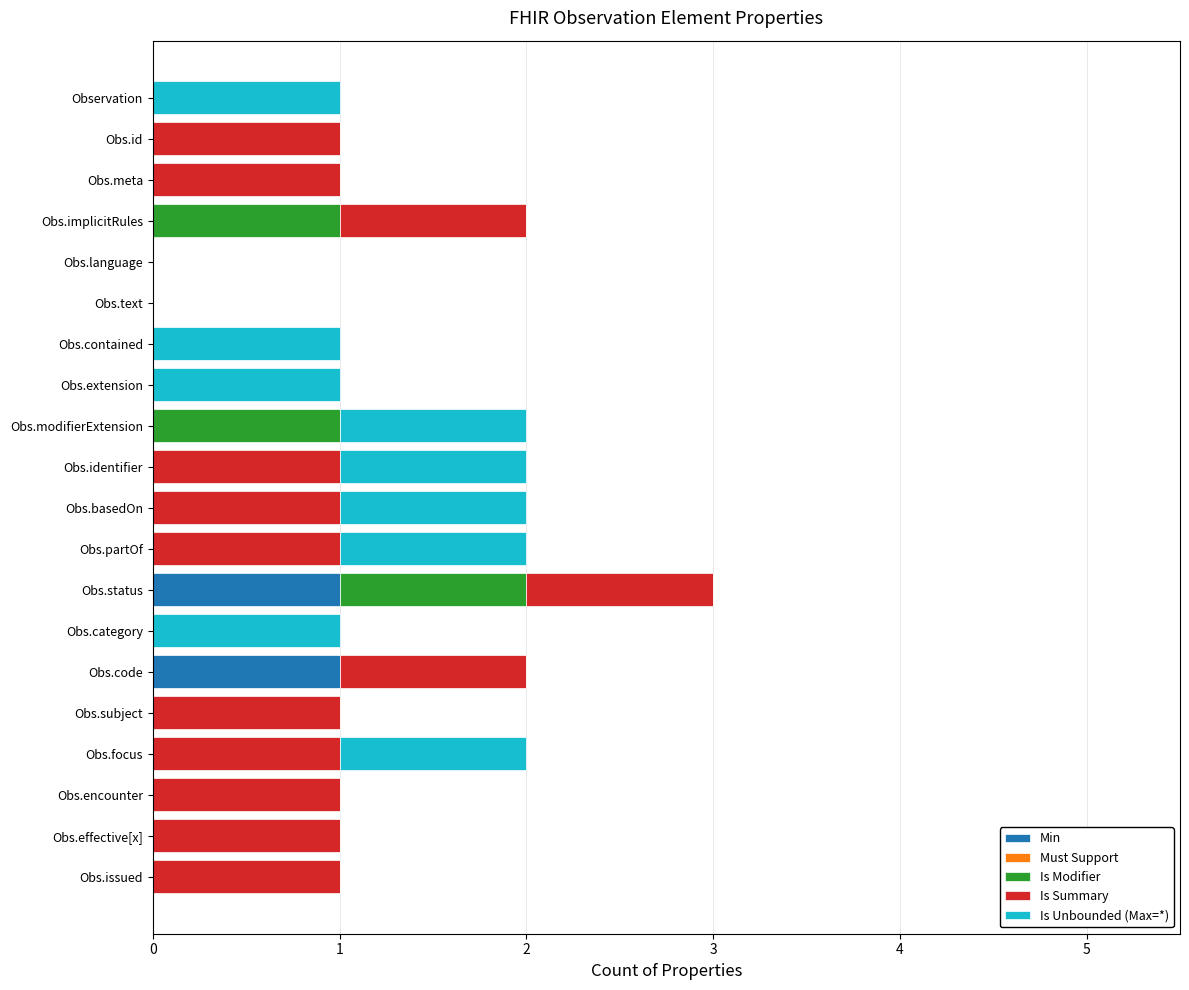

At which category is the sum across all series the highest?

Obs.status